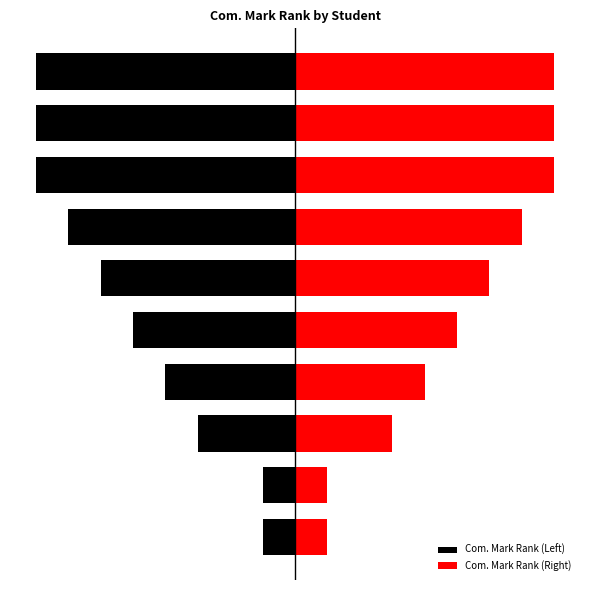

What is the difference between the second highest and second lowest values in the Com. Mark Rank (Right) series?

7